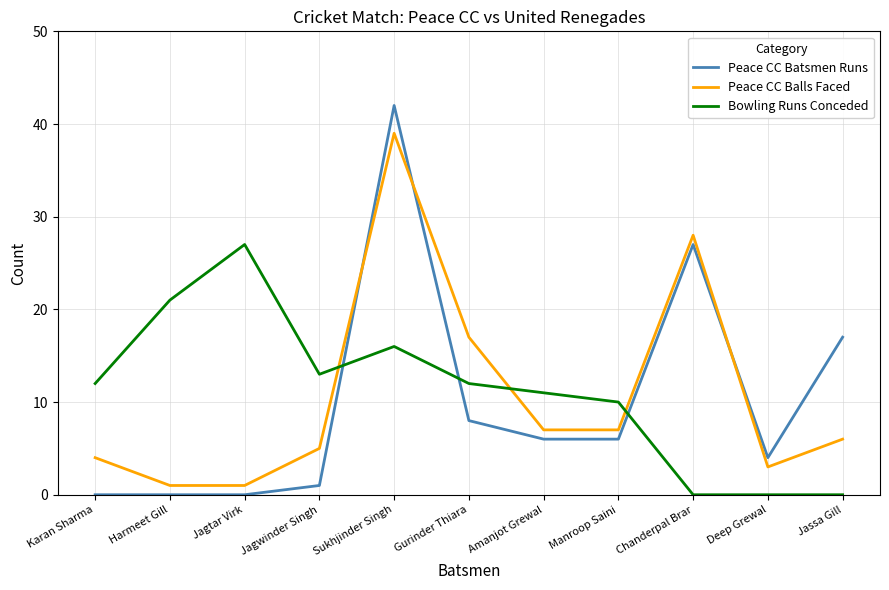

Where do Peace CC Balls Faced and Peace CC Batsmen Runs first cross each other?

Jagwinder Singh and Sukhjinder Singh